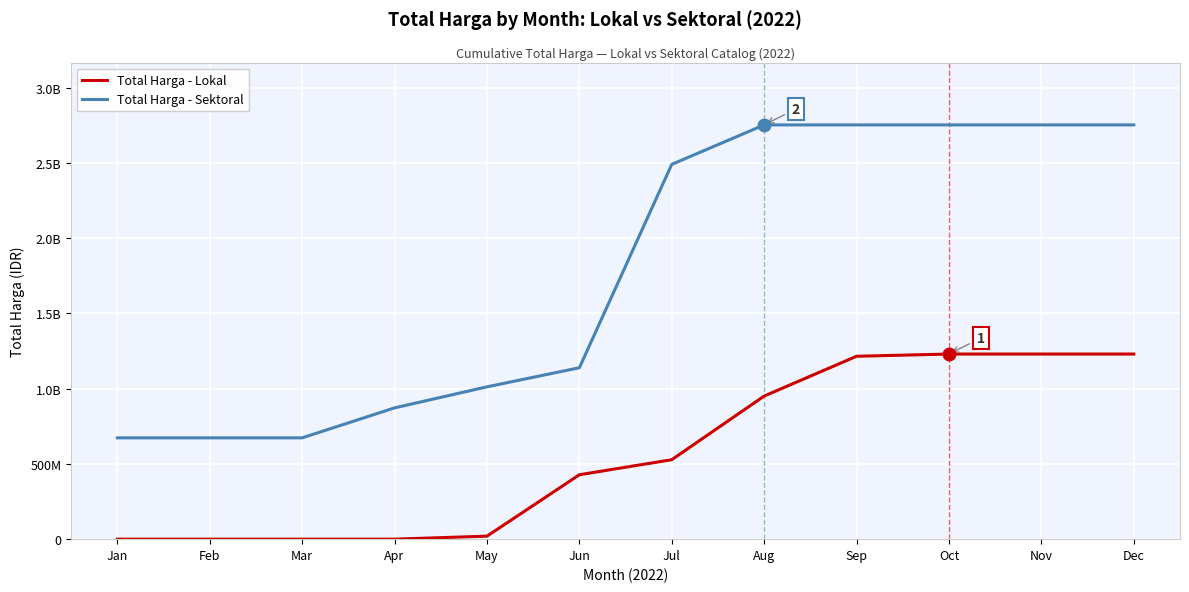

True or false: Total Harga - Lokal and Total Harga - Sektoral cross at least once.

False